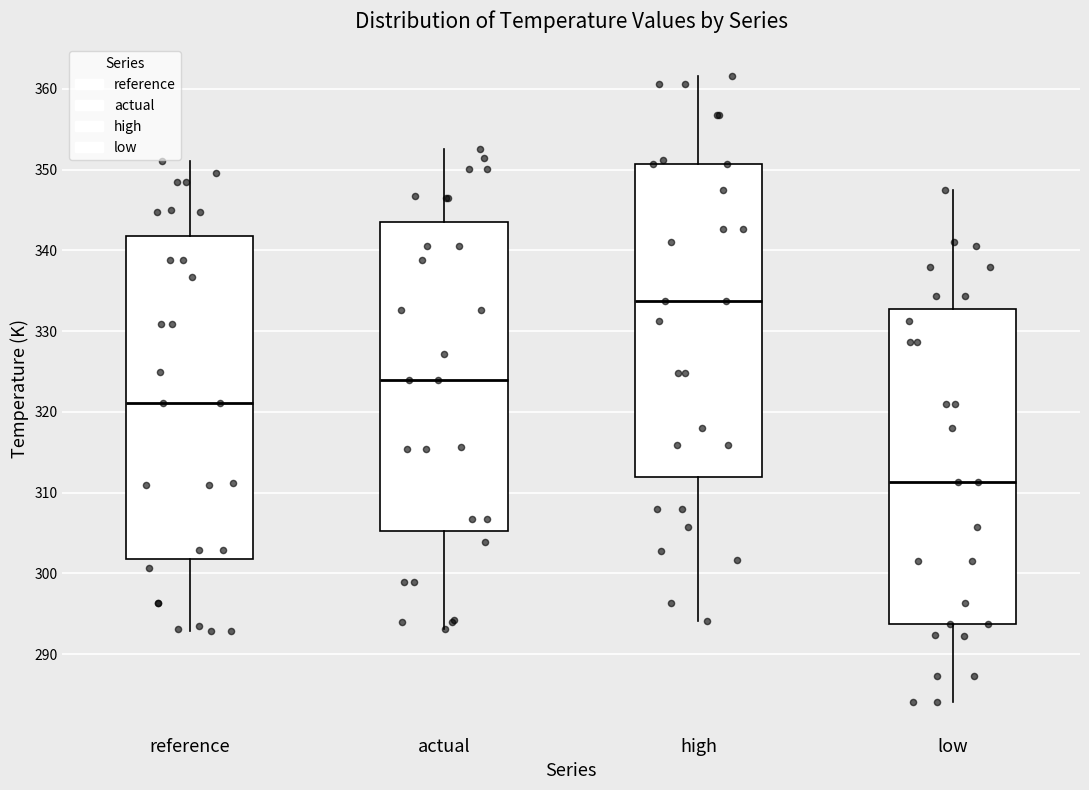

Reading left to right, transcribe this box plot: for each box, give where its median line is, the range the box spans, and where its two whiskers end, as read against the y-axis. The values are not printed on the chart, so give them approximately, as read against the axis.

reference: median 321, box 302 to 342, whiskers 293 to 351
actual: median 324, box 305 to 343, whiskers 293 to 353
high: median 334, box 312 to 351, whiskers 294 to 362
low: median 311, box 294 to 333, whiskers 284 to 347